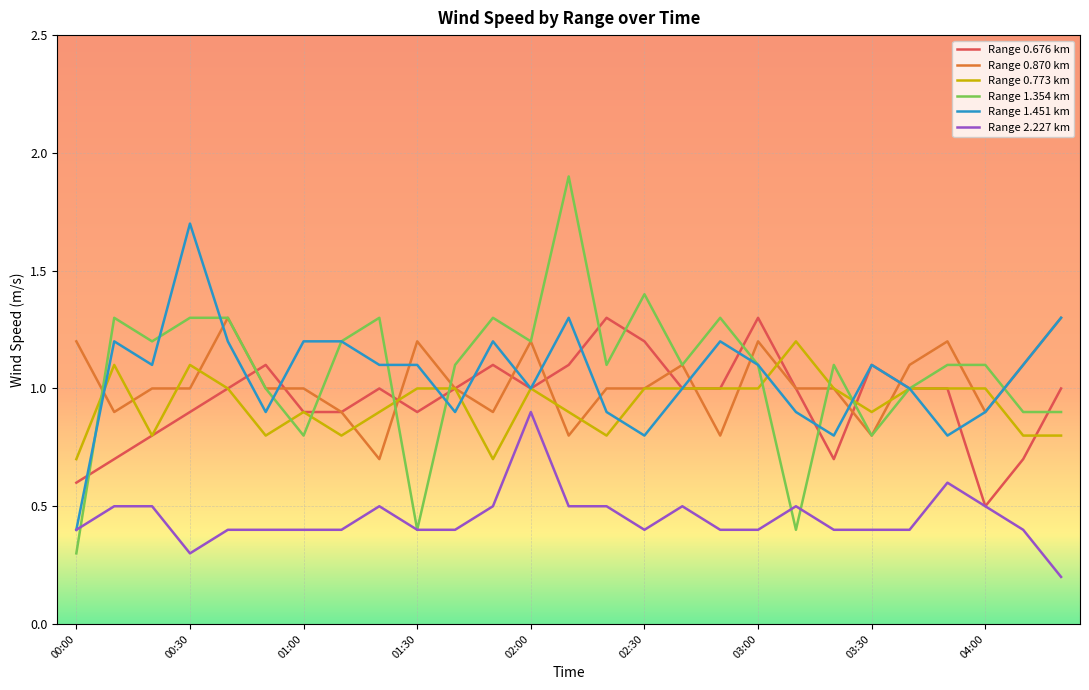

How many lines are shown in the chart?

6